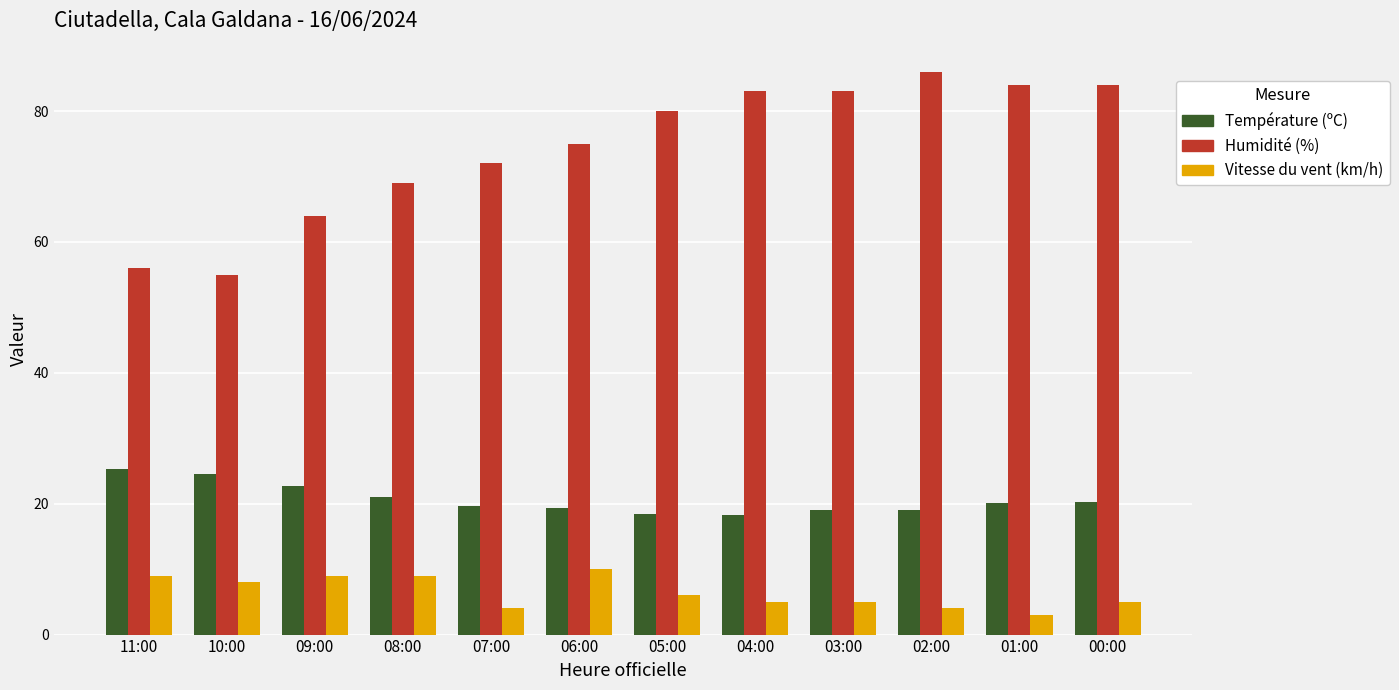

What is the difference between the Humidité (%) values at 01:00 and 11:00?

28.0